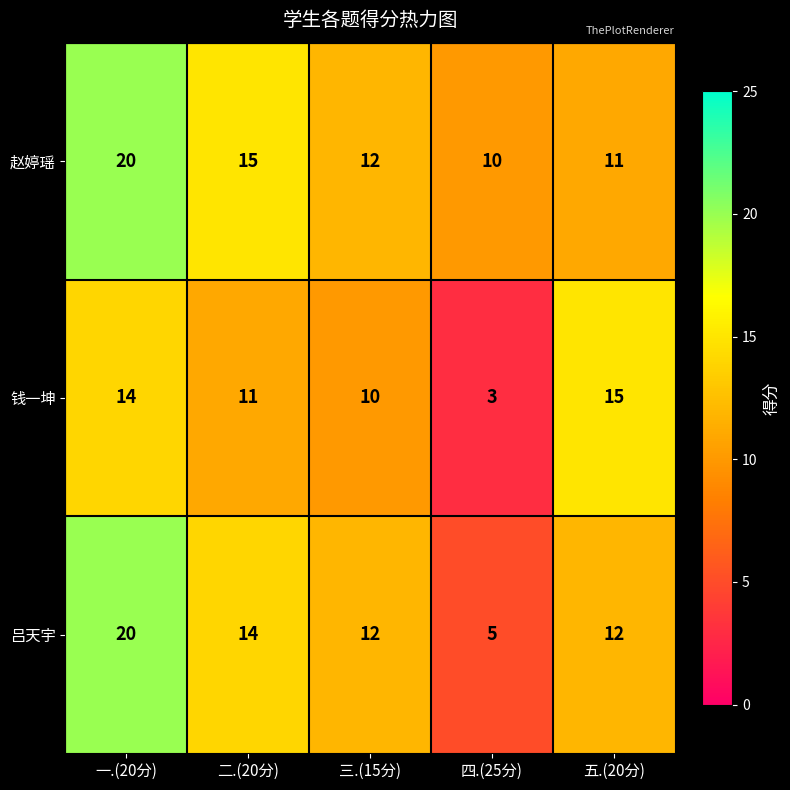

Between 一.(20分) and 四.(25分), which series saw the biggest shift?

吕天宇